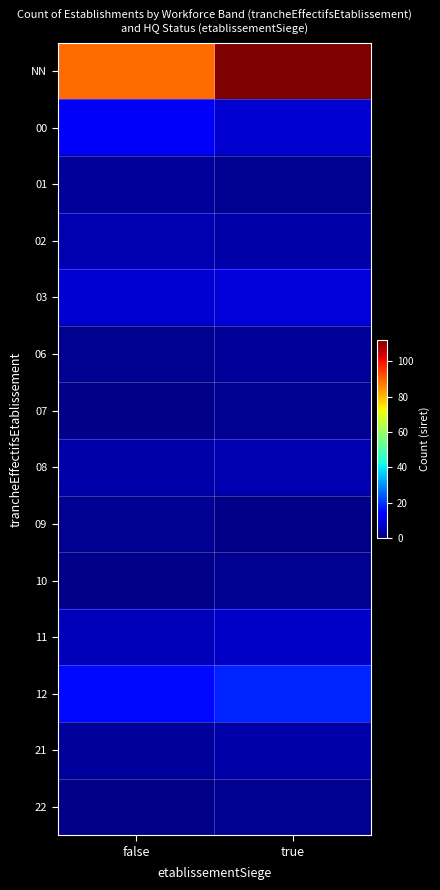

Between true and false, which is larger?

true